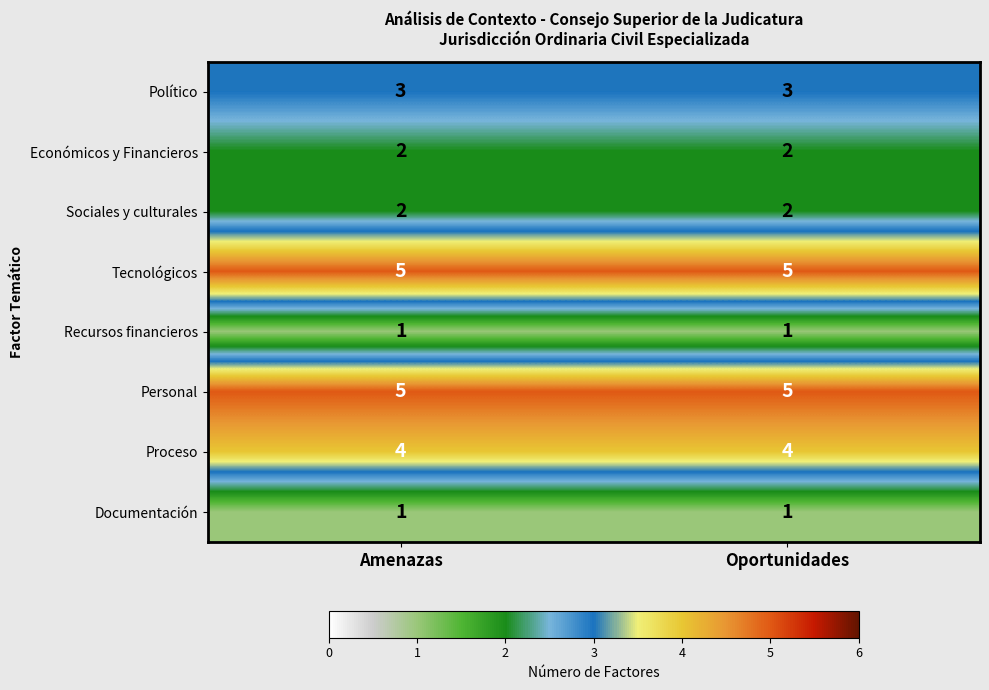

The Político series shows 3 at Amenazas. True or false?

True